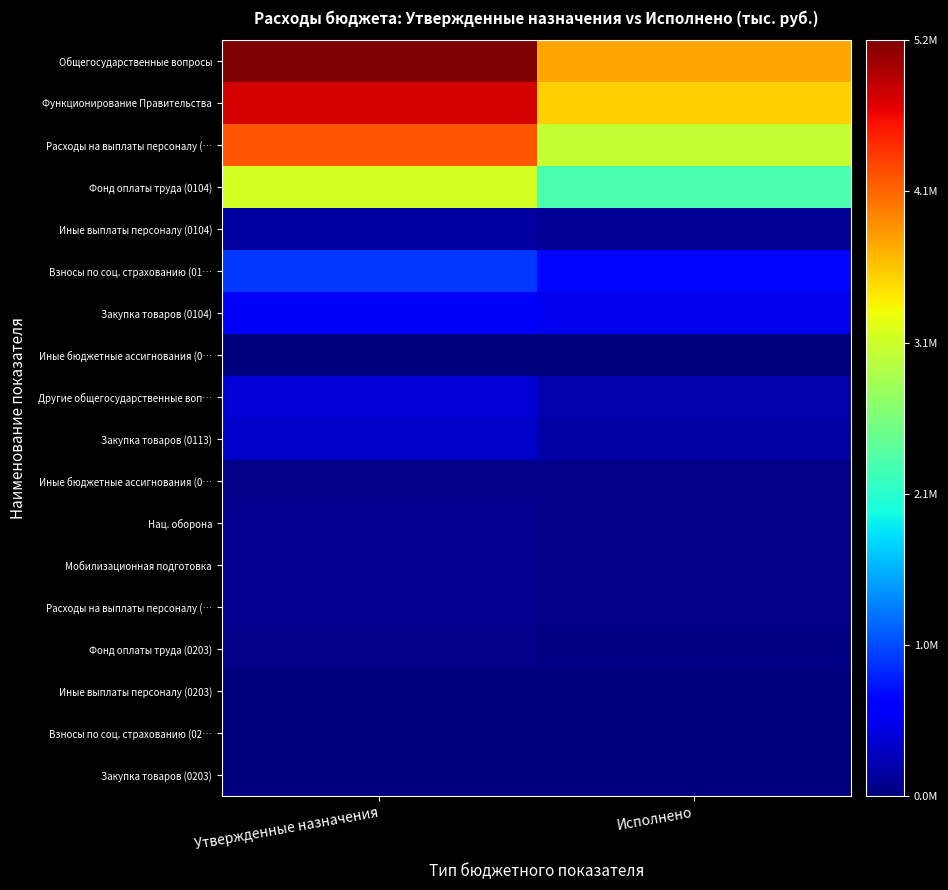

Count the number of categories in the chart.

2